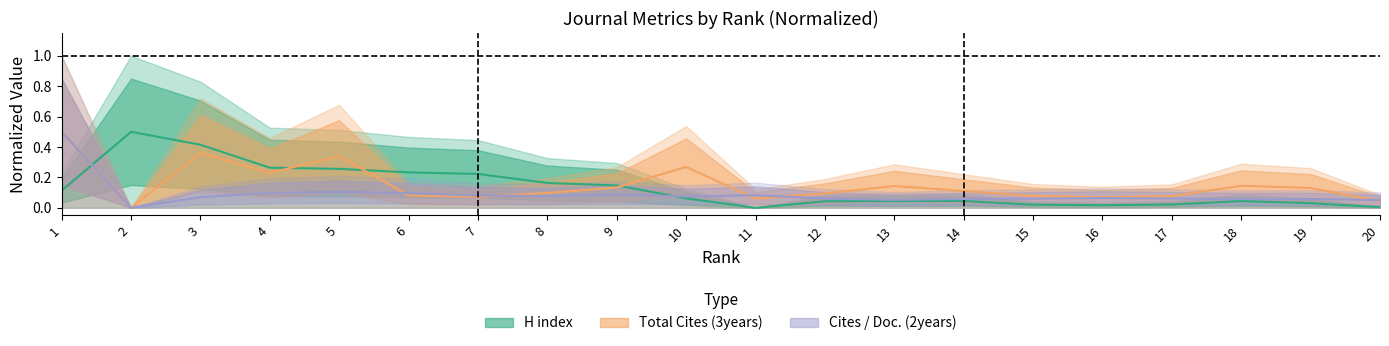

What is the approximate value of Cites / Doc. (2years) at 14?

0.1